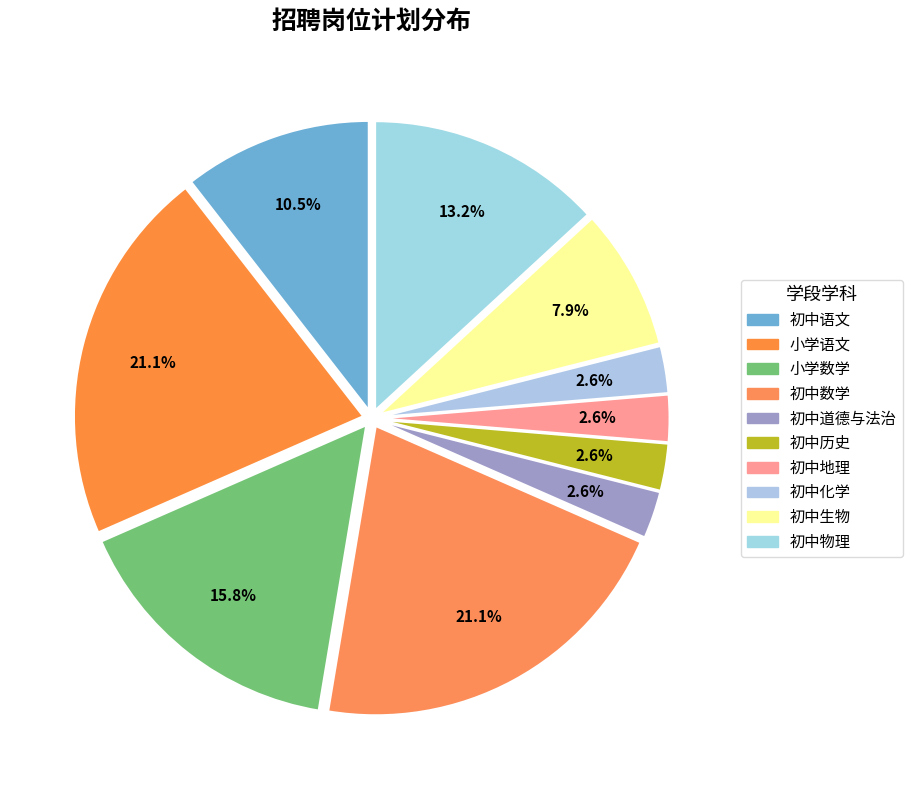

How many slices are in this pie chart?

10